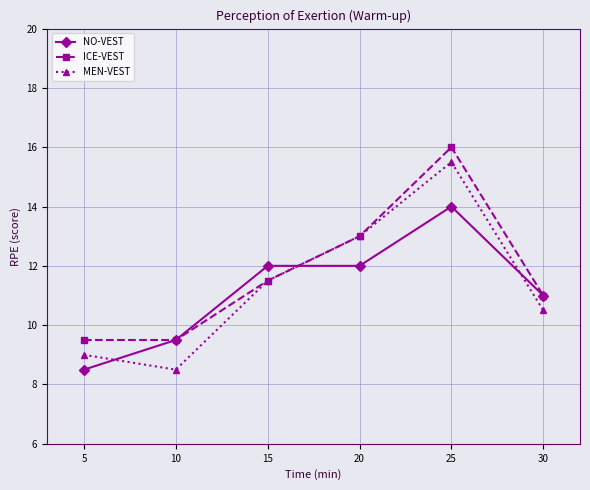

Is it true that MEN-VEST equals 11.5 at 15?

True